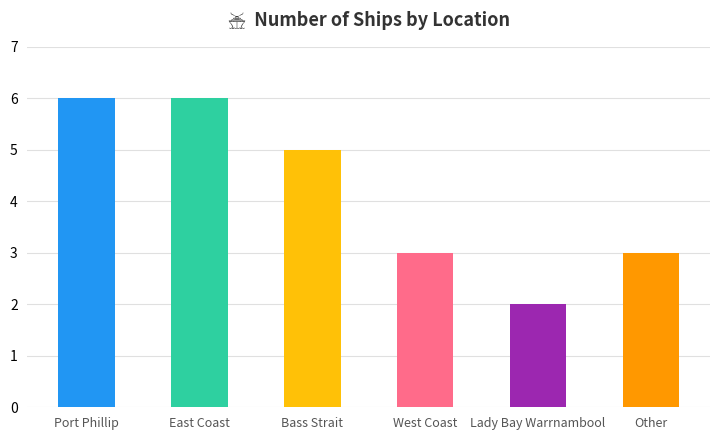

What position from the left is Bass Strait?

3